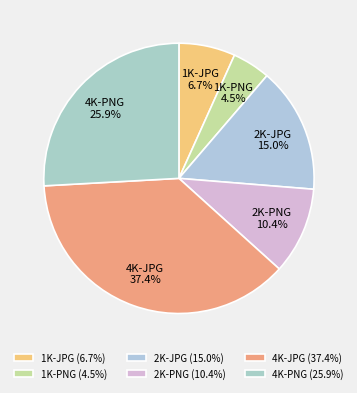

Which category has the smallest portion of the pie?

1K-PNG